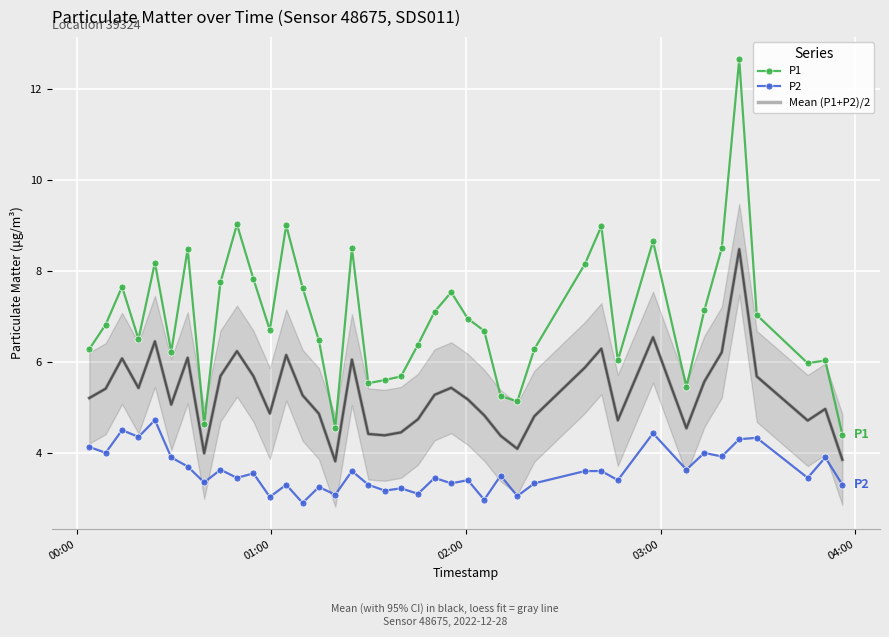

True or false: Mean (P1+P2)/2 and P2 cross at least once.

False